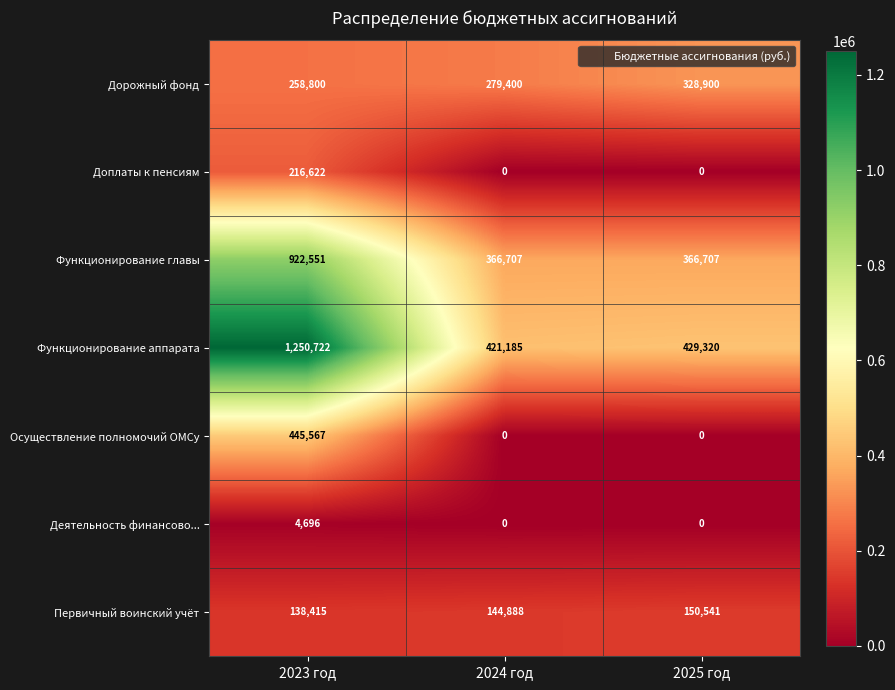

Which series has the widest spread of values?

Функционирование аппарата